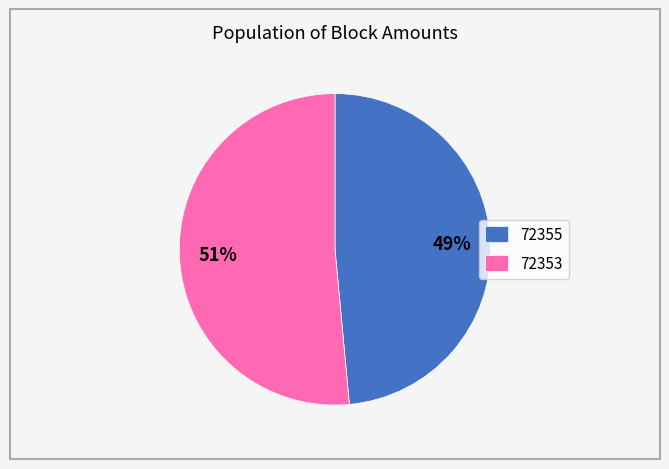

Rank the categories by value from lowest to highest.

72355, 72353